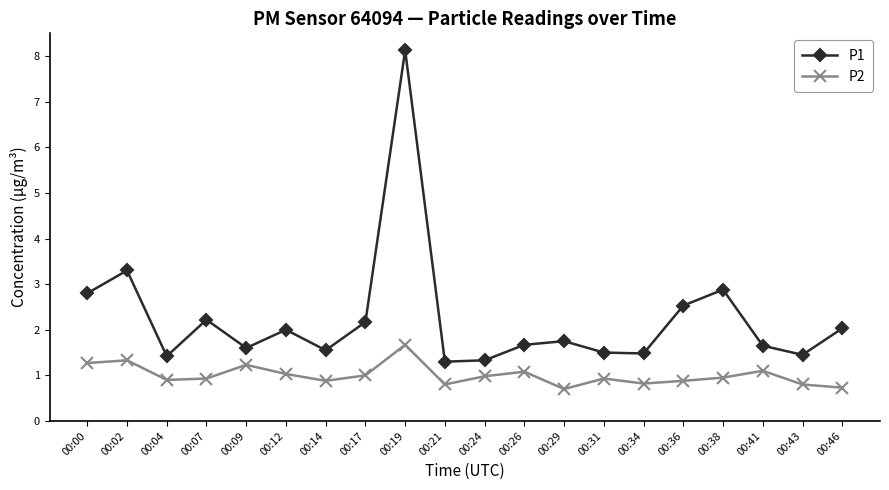

Read the P2 value at 00:26.

1.1